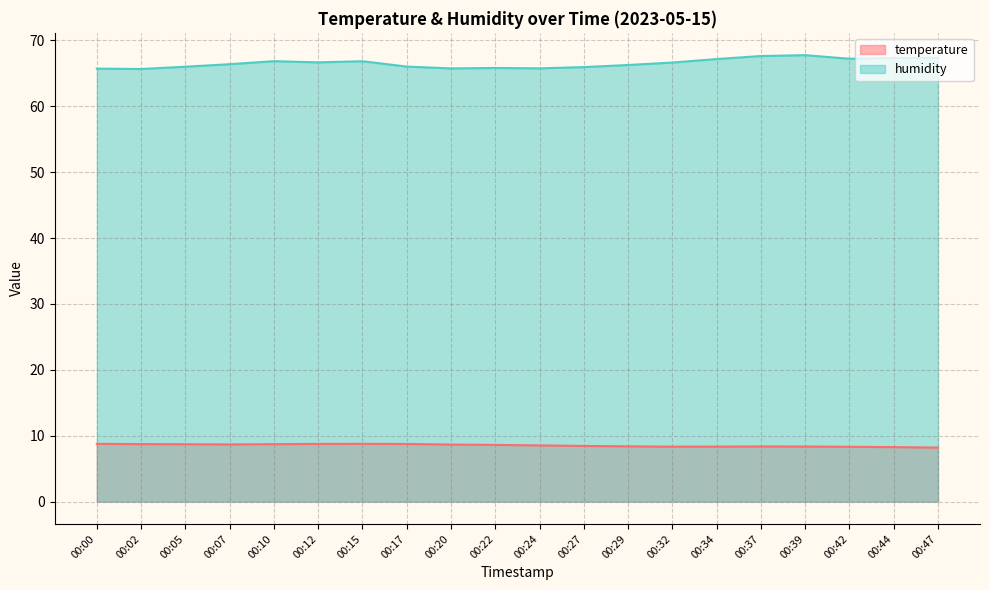

How many lines are shown in the chart?

2